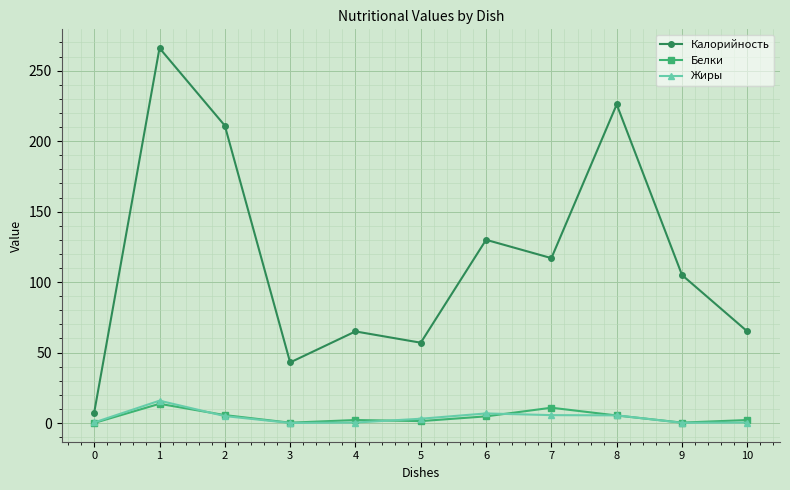

True or false: Калорийность and Жиры cross at least once.

False